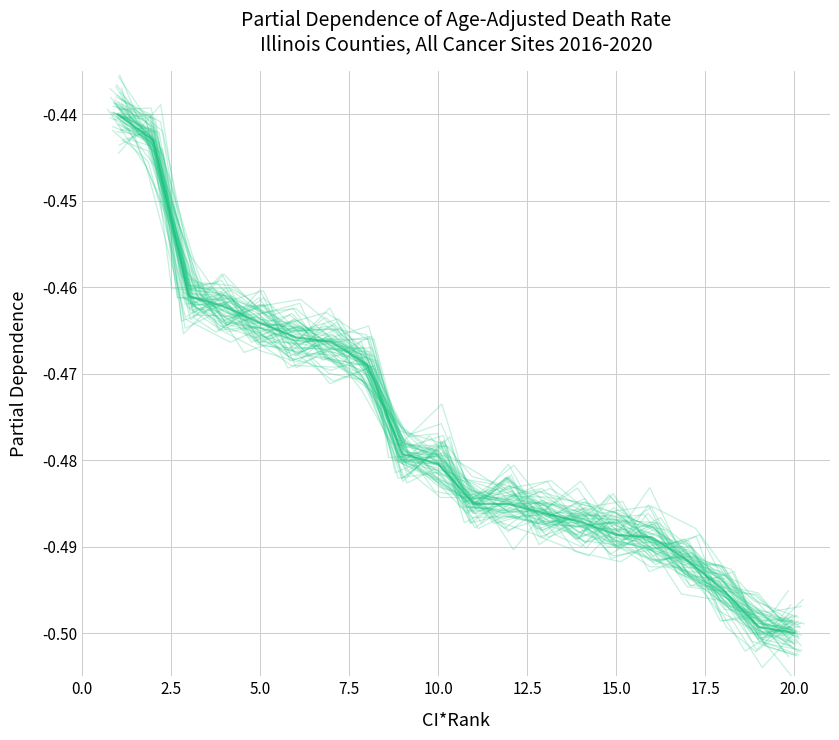

What is the difference between the maximum and minimum values in the Age-Adjusted Death Rate (normalized) series?

0.1